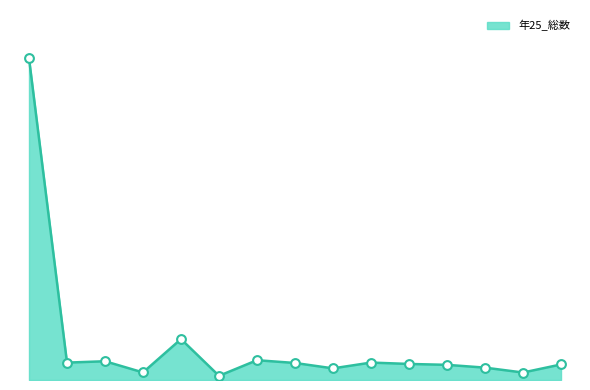

Is this an area chart (filled region under the line)?

Yes